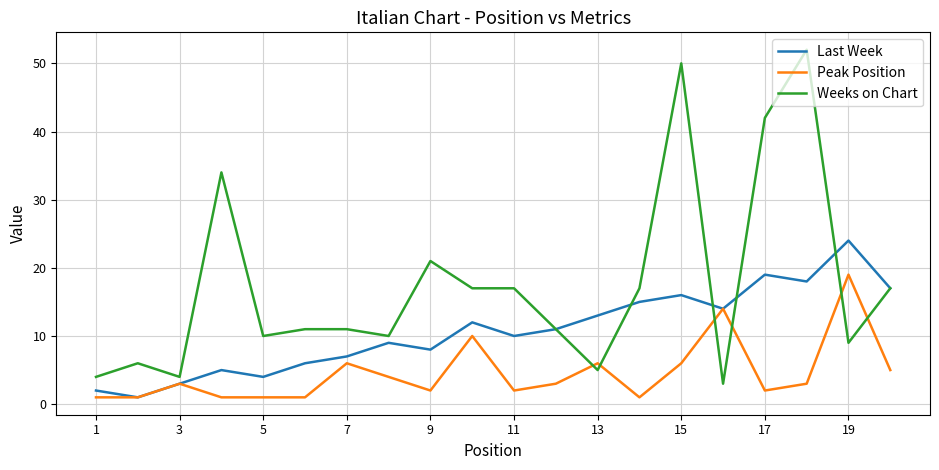

What is the average value of the Peak Position series?

5